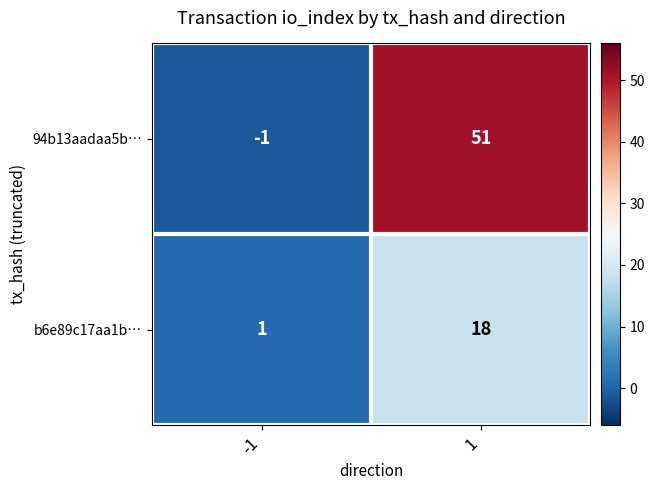

What is the average value of the b6e89c17aa1b… series?

10